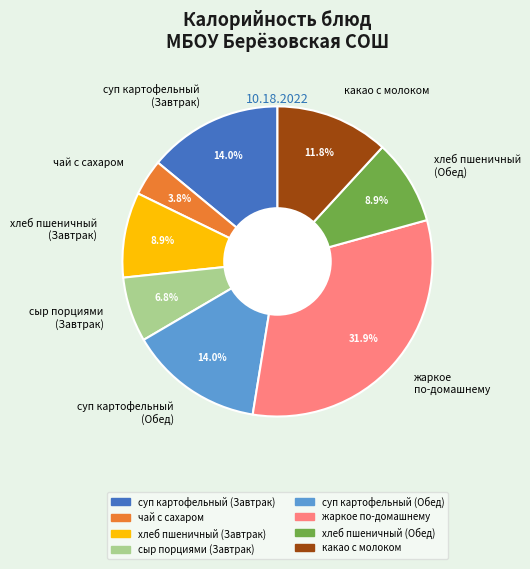

Is there any slice that represents more than half of the pie?

No